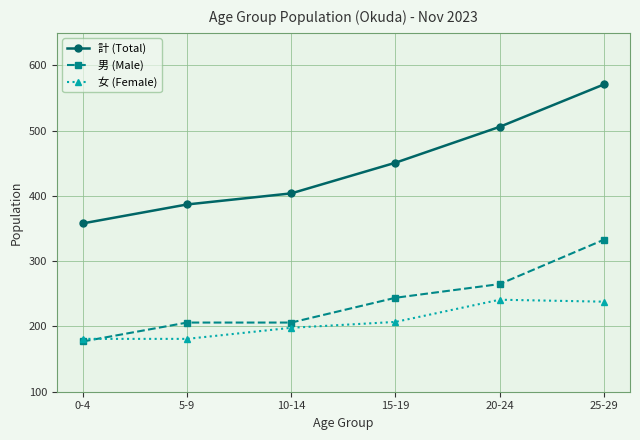

At which category is the sum across all series the highest?

25-29